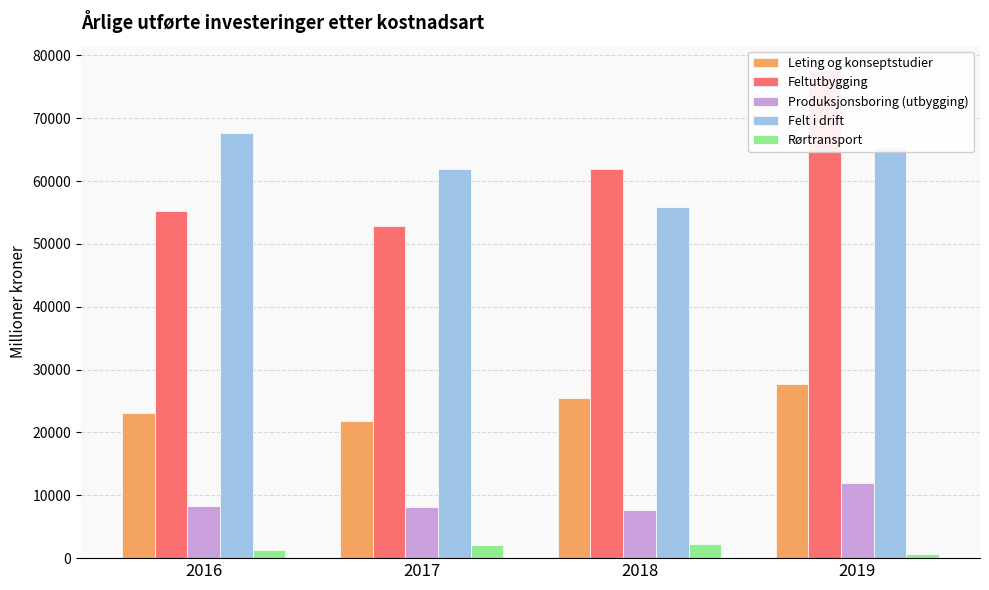

Is it true that Feltutbygging equals 18892 at 2016?

False